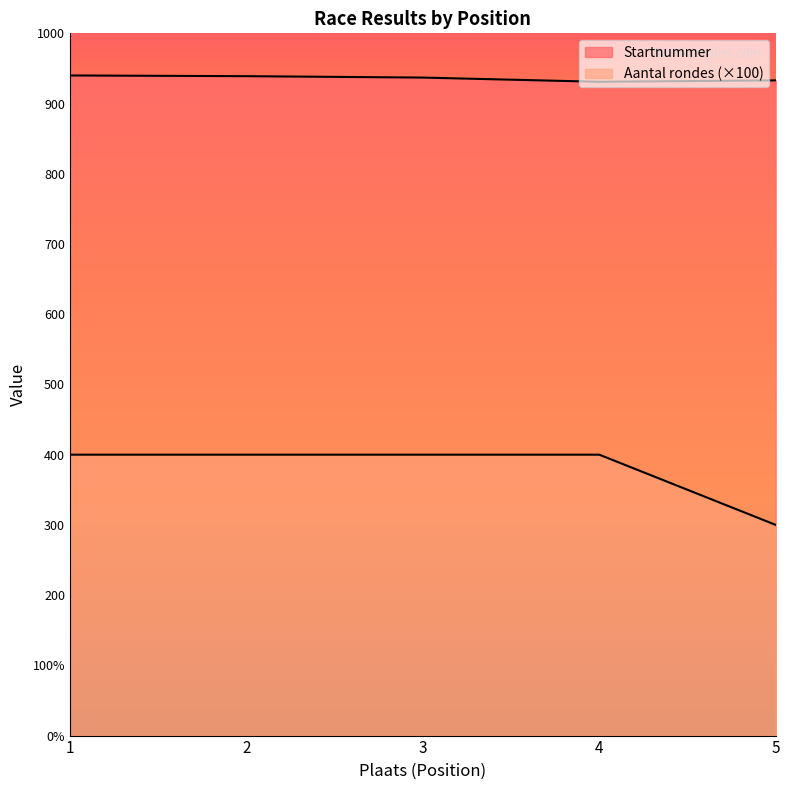

Reading left to right, list all the values displayed in this chart.

Startnummer: 940	939	937	931	933
Aantal rondes: 400	400	400	400	300